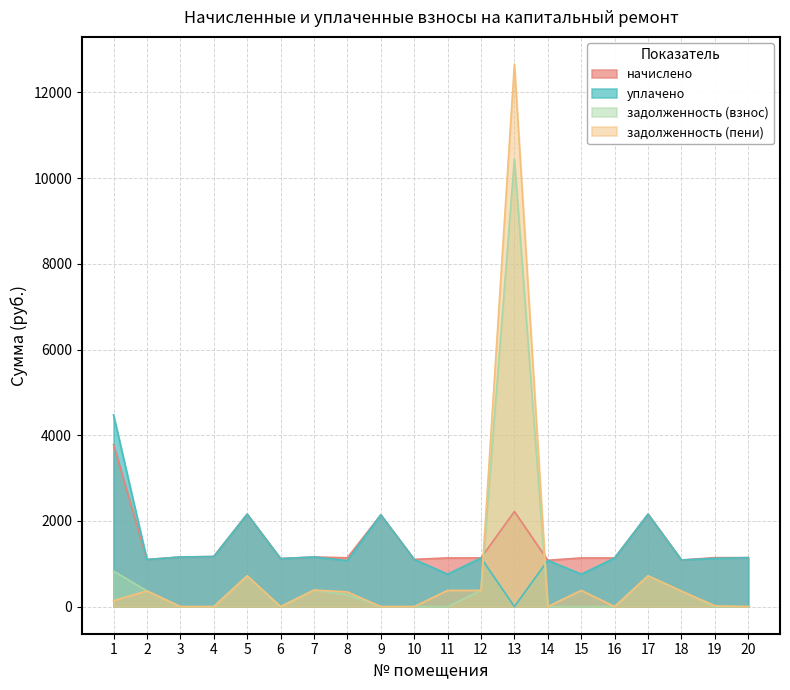

True or false: уплачено has more than 0 points higher than both neighbors.

True